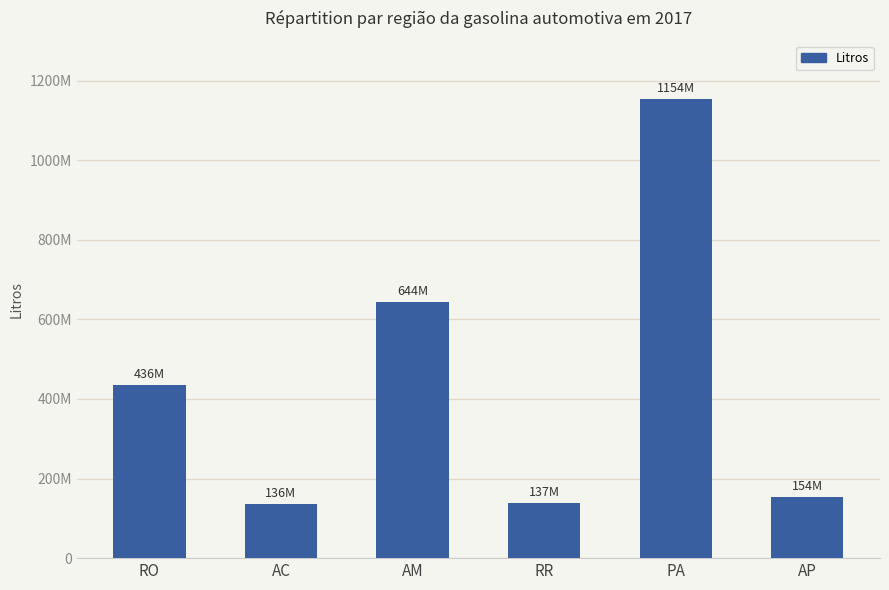

Between AC and AP, which is larger?

AP